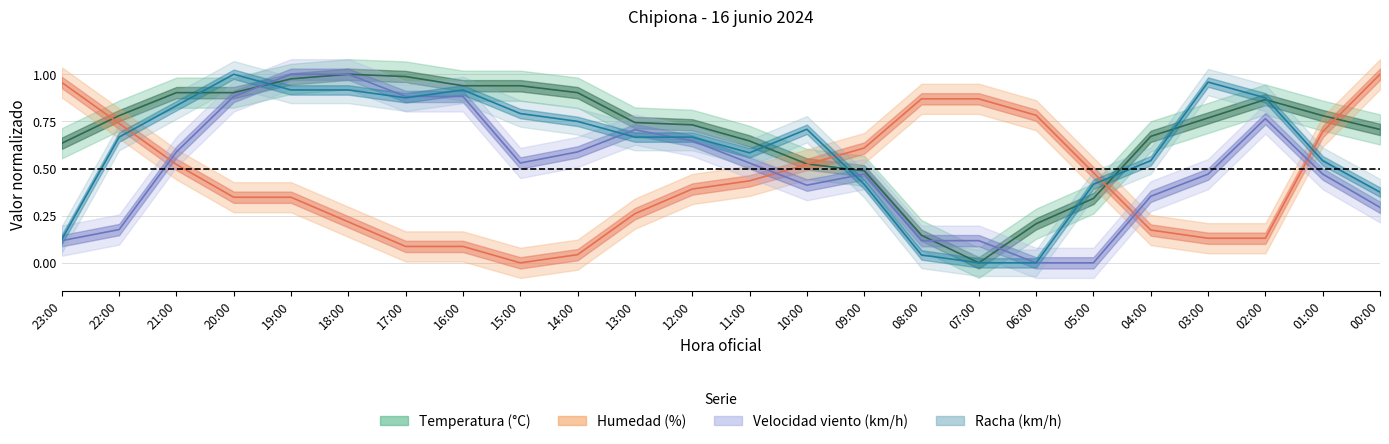

Where do Racha and Velocidad_viento first cross each other?

20:00 and 19:00